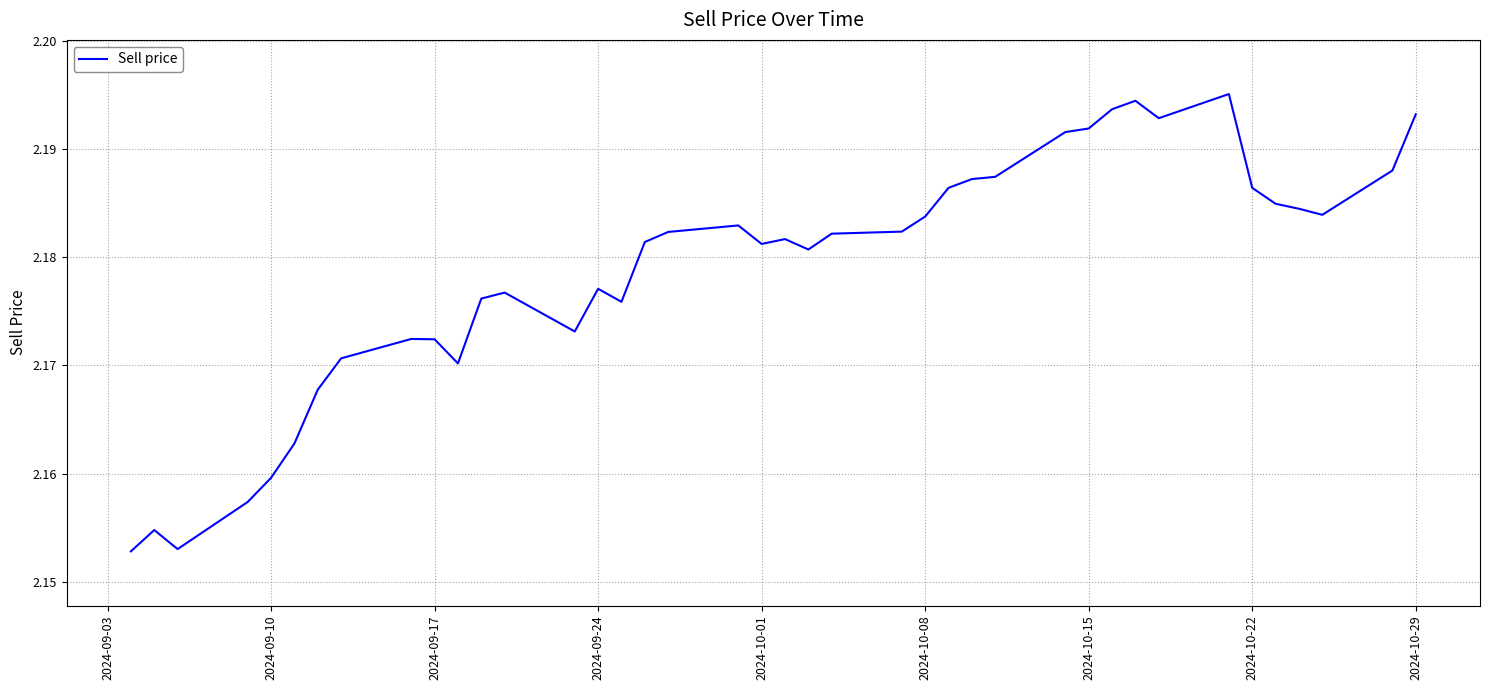

True or false: there are more than 1 points higher than both neighbors.

True